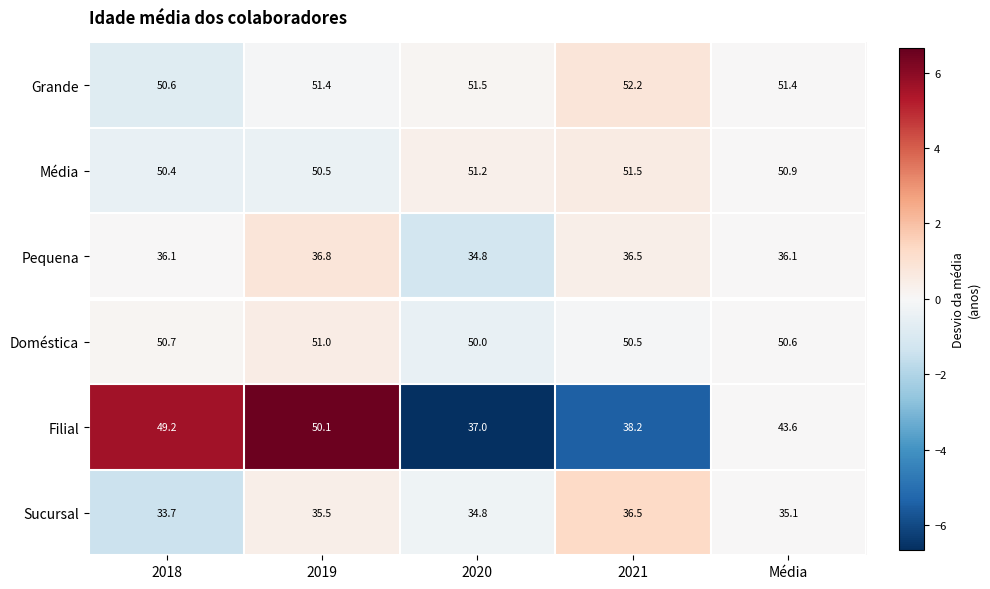

Reading left to right, what are all the values shown in this chart?

Grande: 2018=50.6	2019=51.4	2020=51.5	2021=52.2	Média=51.4
Média: 2018=50.4	2019=50.5	2020=51.2	2021=51.5	Média=50.9
Pequena: 2018=36.1	2019=36.8	2020=34.8	2021=36.5	Média=36.1
Doméstica: 2018=50.7	2019=51.0	2020=50.0	2021=50.5	Média=50.6
Filial: 2018=49.2	2019=50.1	2020=37.0	2021=38.2	Média=43.6
Sucursal: 2018=33.7	2019=35.5	2020=34.8	2021=36.5	Média=35.1